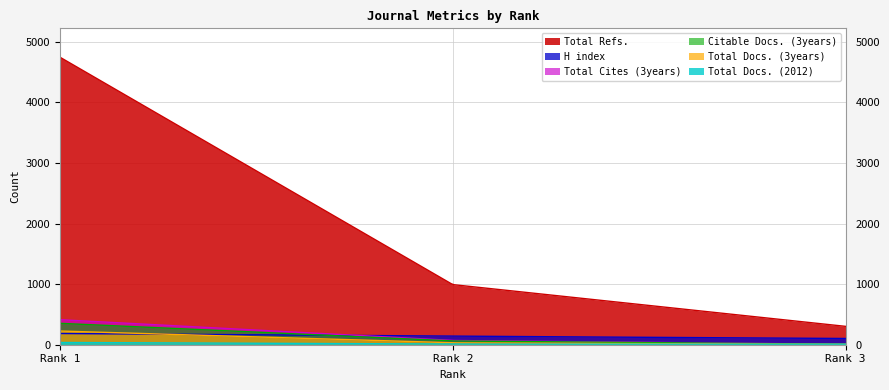

Is the value of Total Docs. (2012) at Rank 1 greater than the value of Total Docs. (3years) at Rank 3?

Yes